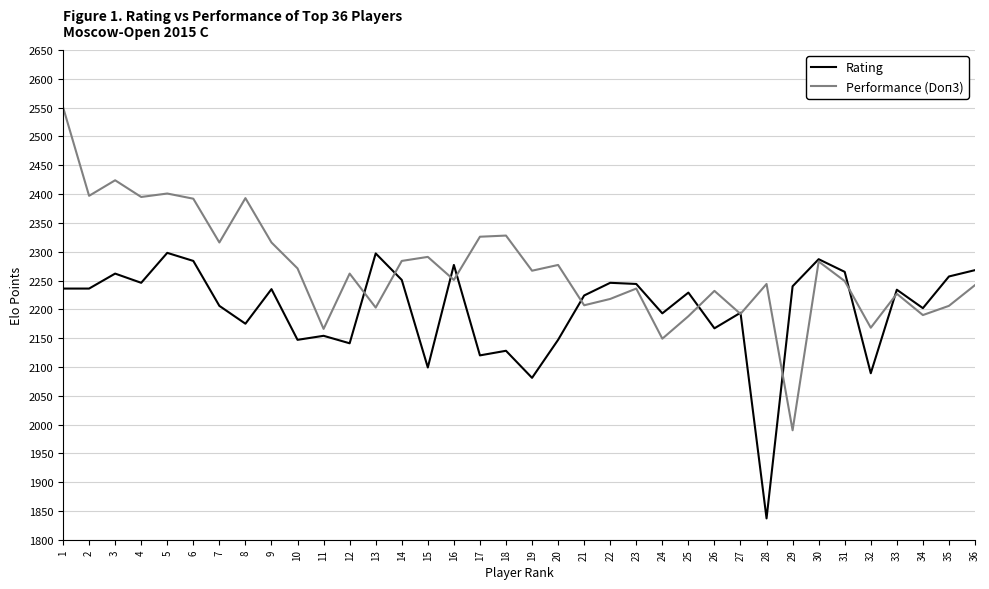

Rank the series by their average value, from lowest to highest.

Rating, Performance (Doп3)